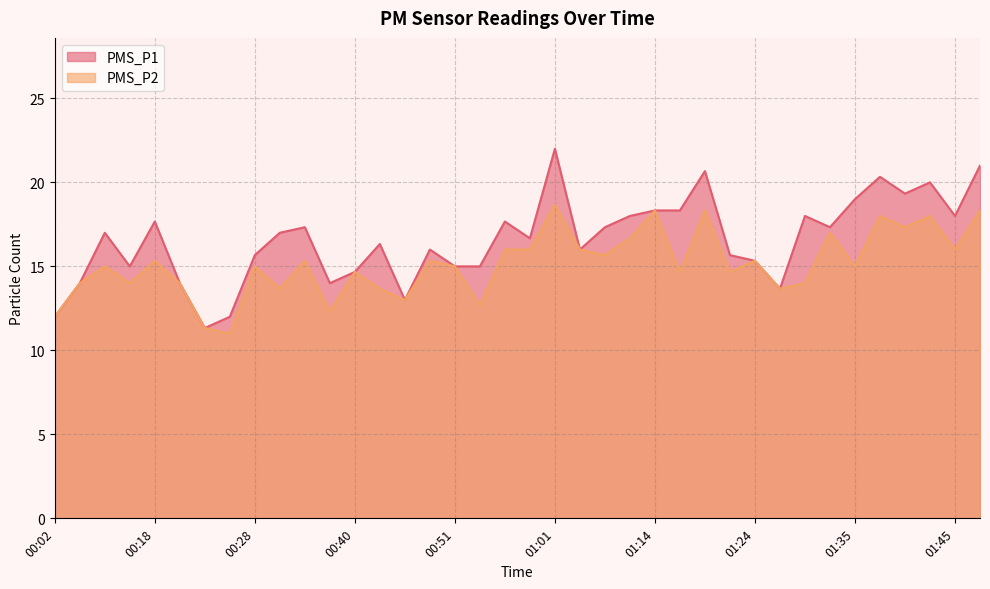

What is the difference between the maximum and minimum values in the PMS_P2 series?

7.7